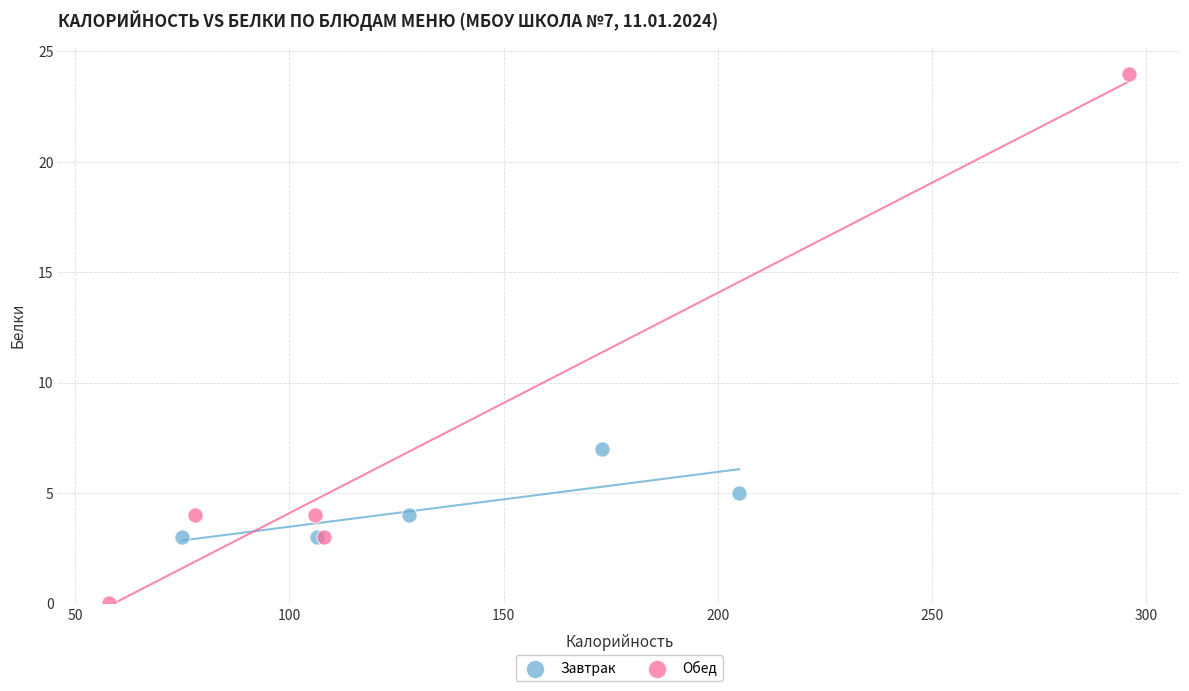

Which series contains the highest Y value?

Обед